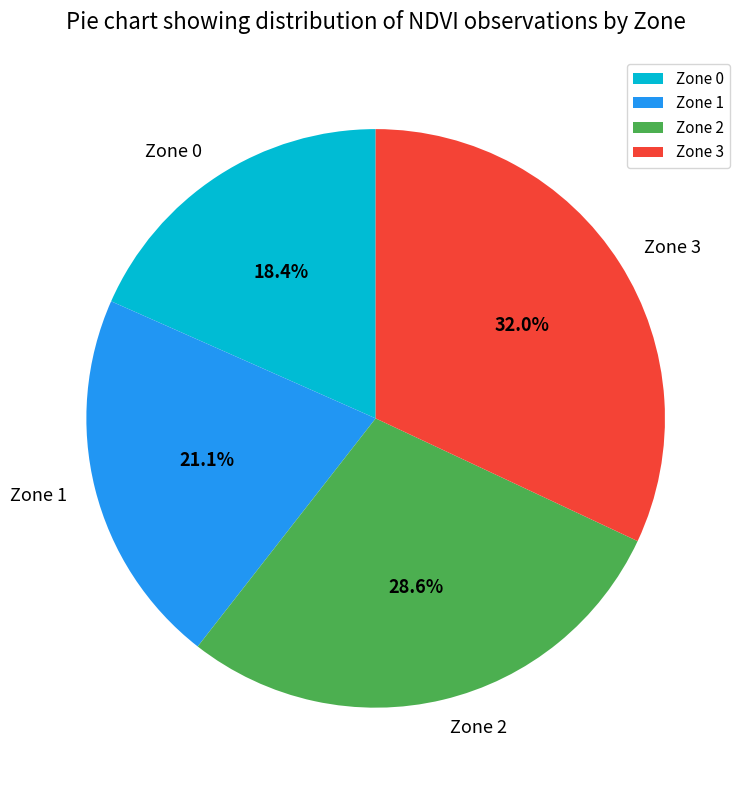

Between Zone 0 and Zone 2, which is larger?

Zone 2